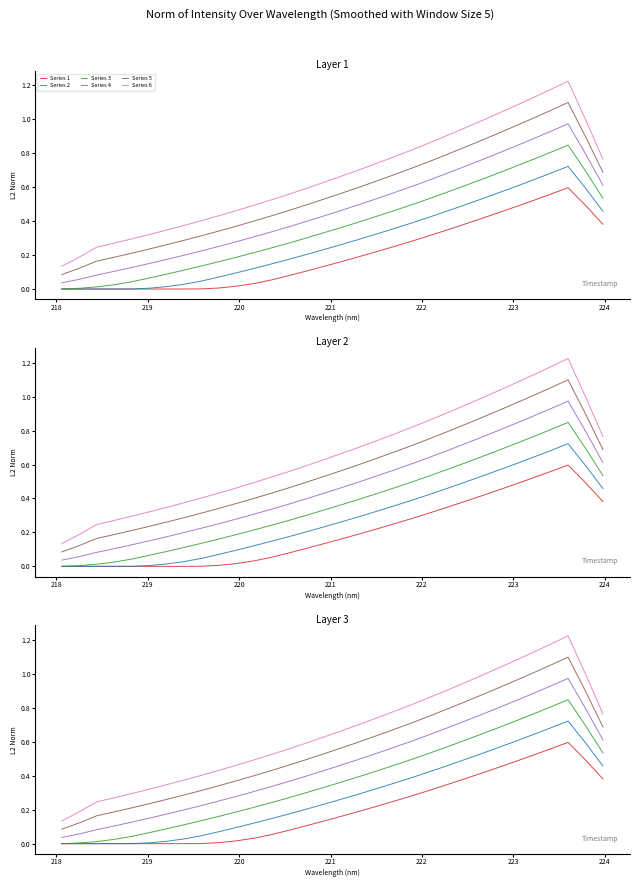

Which series has the largest total across all categories?

Series 6